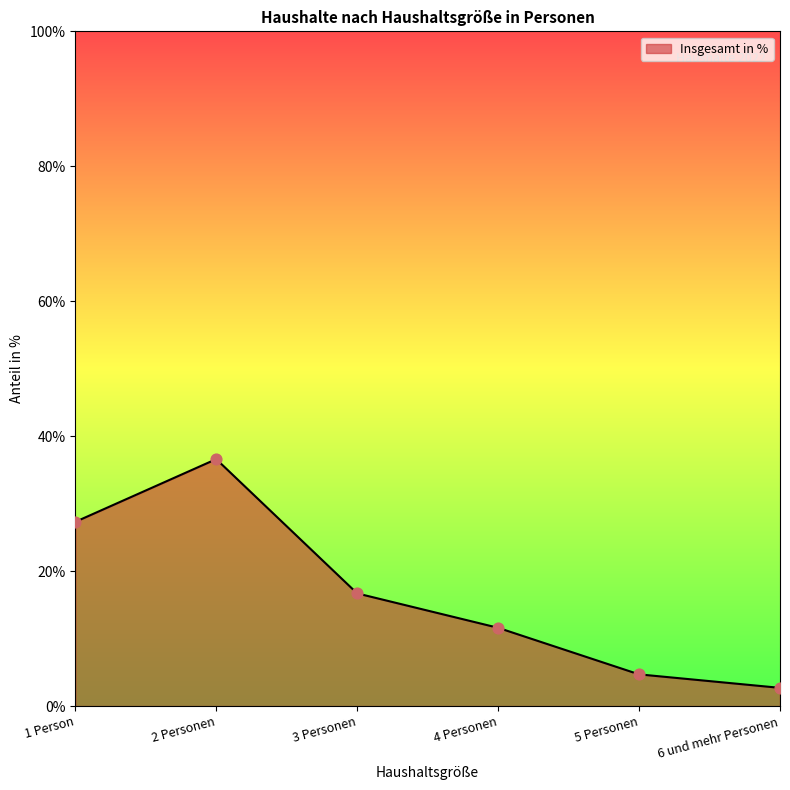

Between 3 Personen and 4 Personen, which is larger?

3 Personen